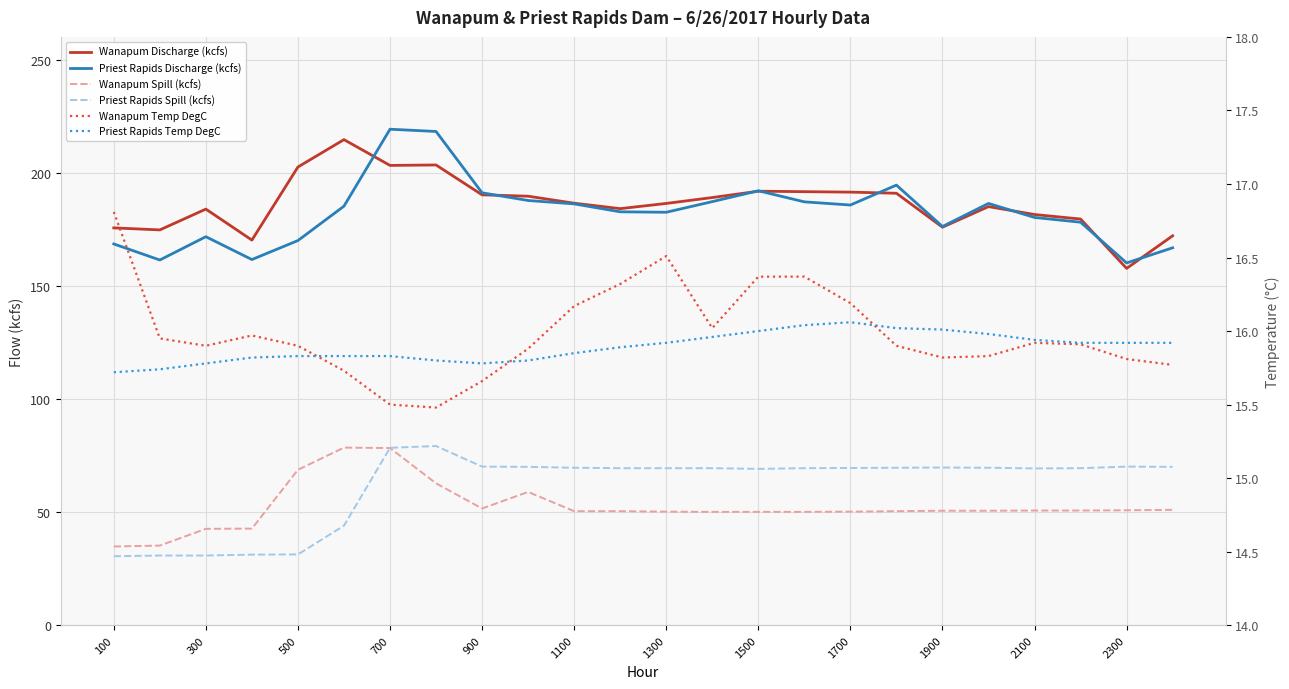

The value of Wanapum Discharge (kcfs) at 1300 is 186.4. True or false?

True